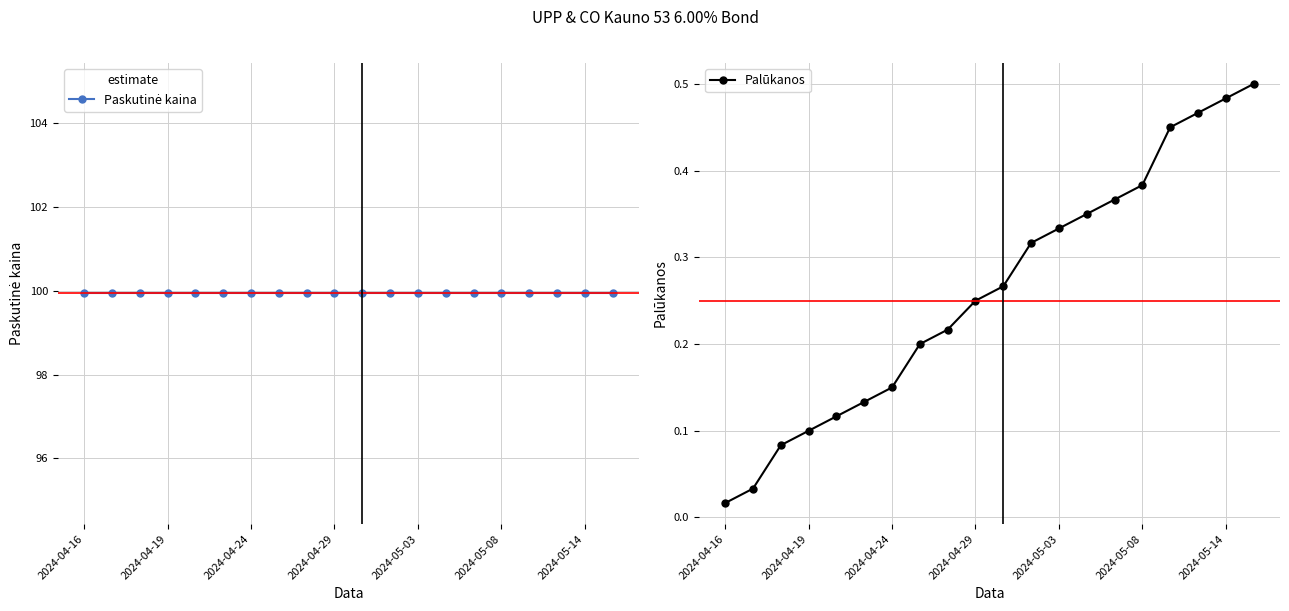

True or false: Palūkanos has more than 1 interior local peaks.

False